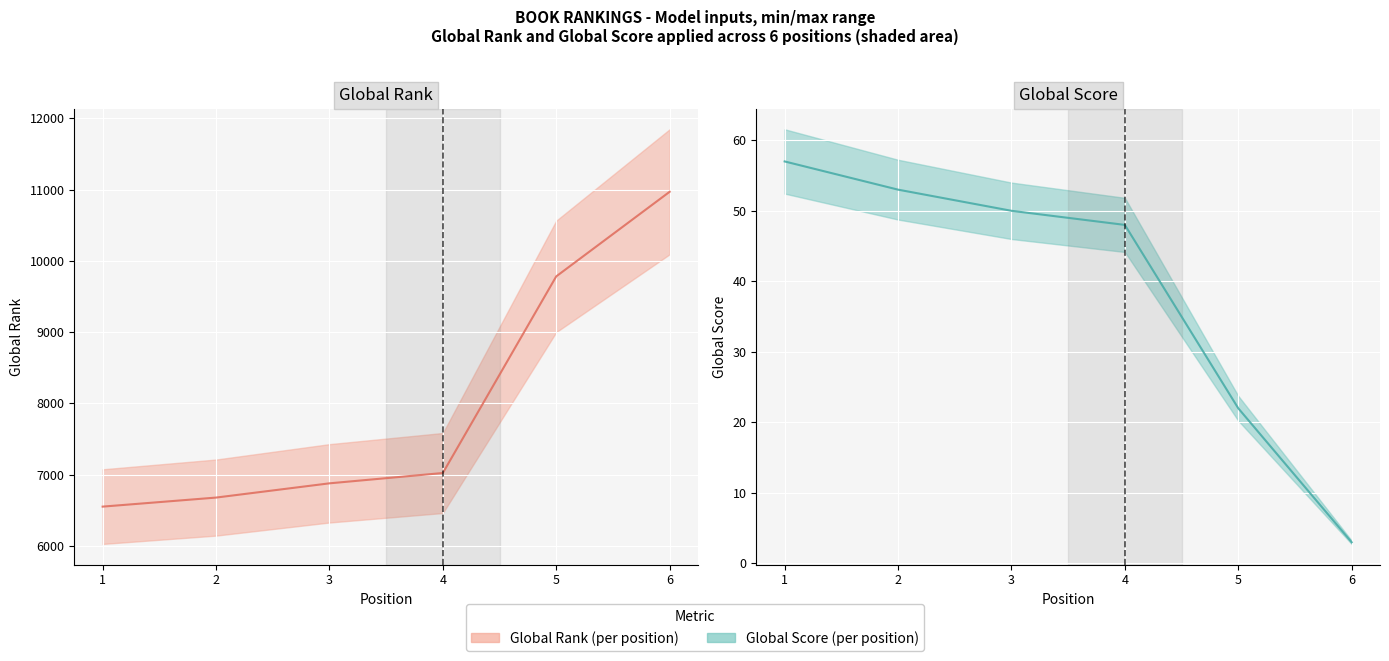

Read the Global Score value at 2, to the nearest 5.

55